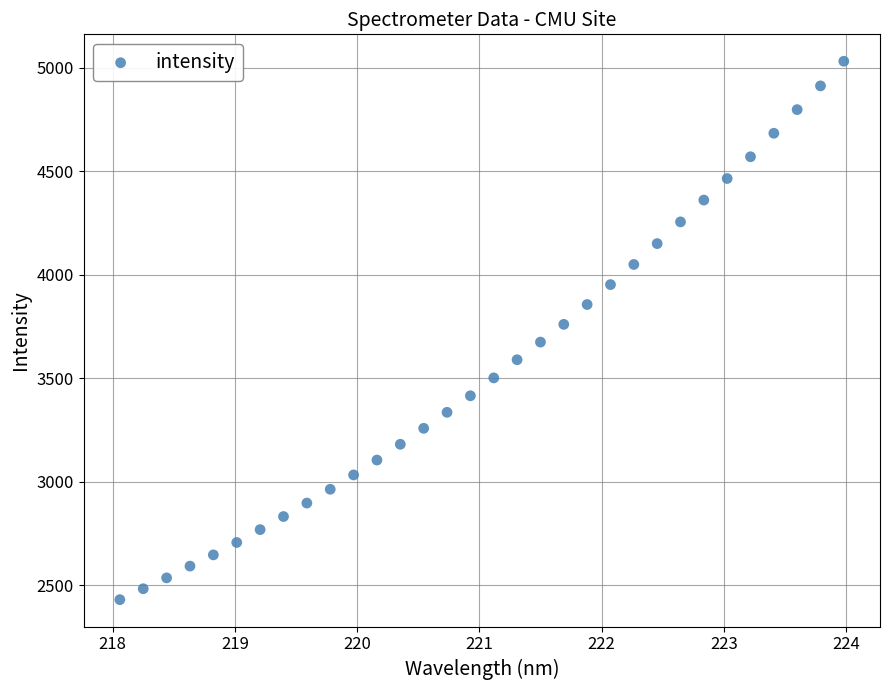

What is the range of Y values (max minus min)?

2601.7